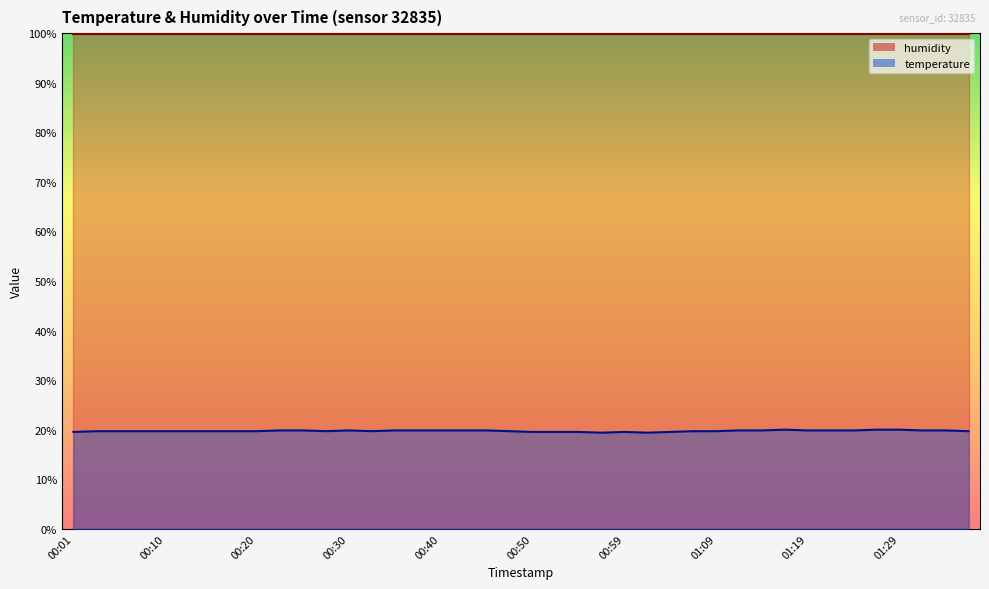

How many points are higher than both their immediate neighbors (excluding endpoints)?

3